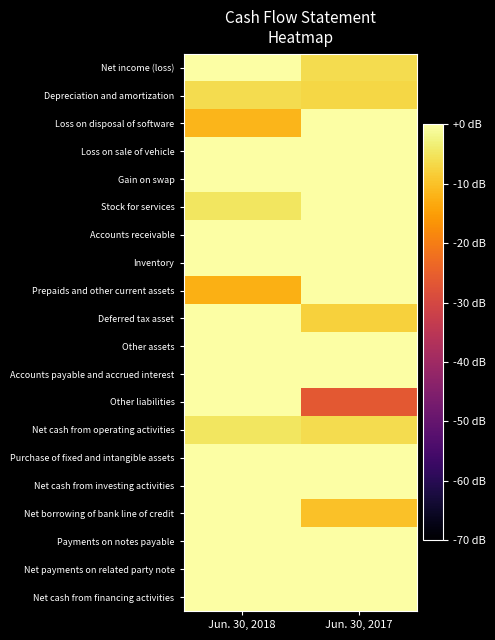

Reading left to right, list all the values displayed in this chart.

Net income (loss): Jun. 30, 2018=0.0	Jun. 30, 2017=-6.1
Depreciation and amortization: Jun. 30, 2018=-6.3	Jun. 30, 2017=-7.0
Loss on disposal of software: Jun. 30, 2018=-11.7	Jun. 30, 2017=-0.0
Loss on sale of vehicle: Jun. 30, 2018=-0.0	Jun. 30, 2017=0.0
Gain on swap: Jun. 30, 2018=0.0	Jun. 30, 2017=0.0
Stock for services: Jun. 30, 2018=-4.9	Jun. 30, 2017=-0.0
Accounts receivable: Jun. 30, 2018=0.0	Jun. 30, 2017=0.0
Inventory: Jun. 30, 2018=0.0	Jun. 30, 2017=0.0
Prepaids and other current assets: Jun. 30, 2018=-12.4	Jun. 30, 2017=-0.0
Deferred tax asset: Jun. 30, 2018=0.0	Jun. 30, 2017=-7.8
Other assets: Jun. 30, 2018=-0.0	Jun. 30, 2017=0.0
Accounts payable and accrued interest: Jun. 30, 2018=0.0	Jun. 30, 2017=-0.2
Other liabilities: Jun. 30, 2018=0.0	Jun. 30, 2017=-26.3
Net cash from operating activities: Jun. 30, 2018=-4.7	Jun. 30, 2017=-6.1
Purchase of fixed and intangible assets: Jun. 30, 2018=-0.0	Jun. 30, 2017=0.0
Net cash from investing activities: Jun. 30, 2018=-0.0	Jun. 30, 2017=0.0
Net borrowing of bank line of credit: Jun. 30, 2018=-0.0	Jun. 30, 2017=-10.0
Payments on notes payable: Jun. 30, 2018=0.0	Jun. 30, 2017=0.0
Net payments on related party note: Jun. 30, 2018=0.0	Jun. 30, 2017=0.0
Net cash from financing activities: Jun. 30, 2018=0.0	Jun. 30, 2017=0.0